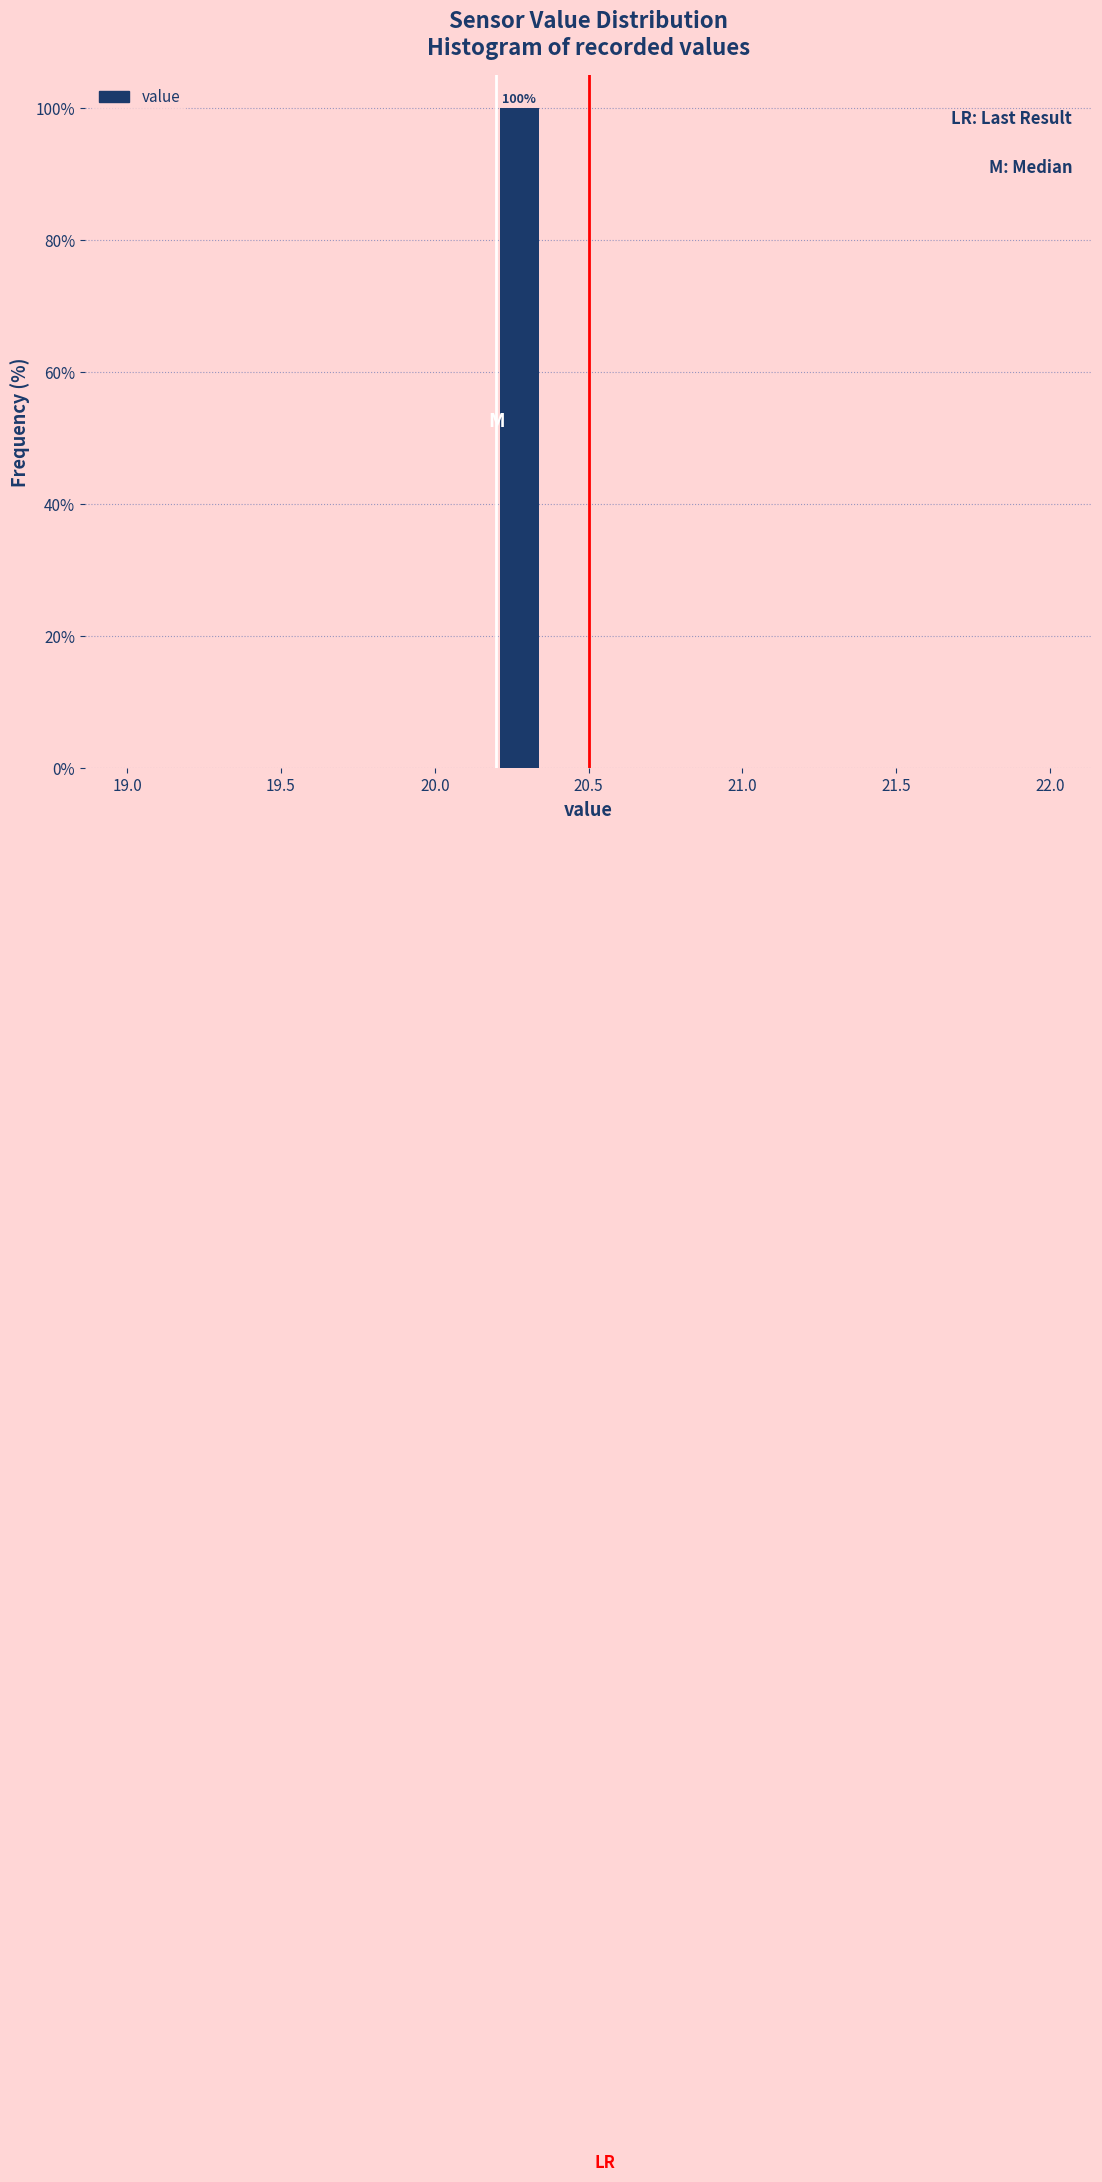

Around what value on the x-axis is the tallest bar? Give the approximate position of its centre, as read against the axis.

20.30